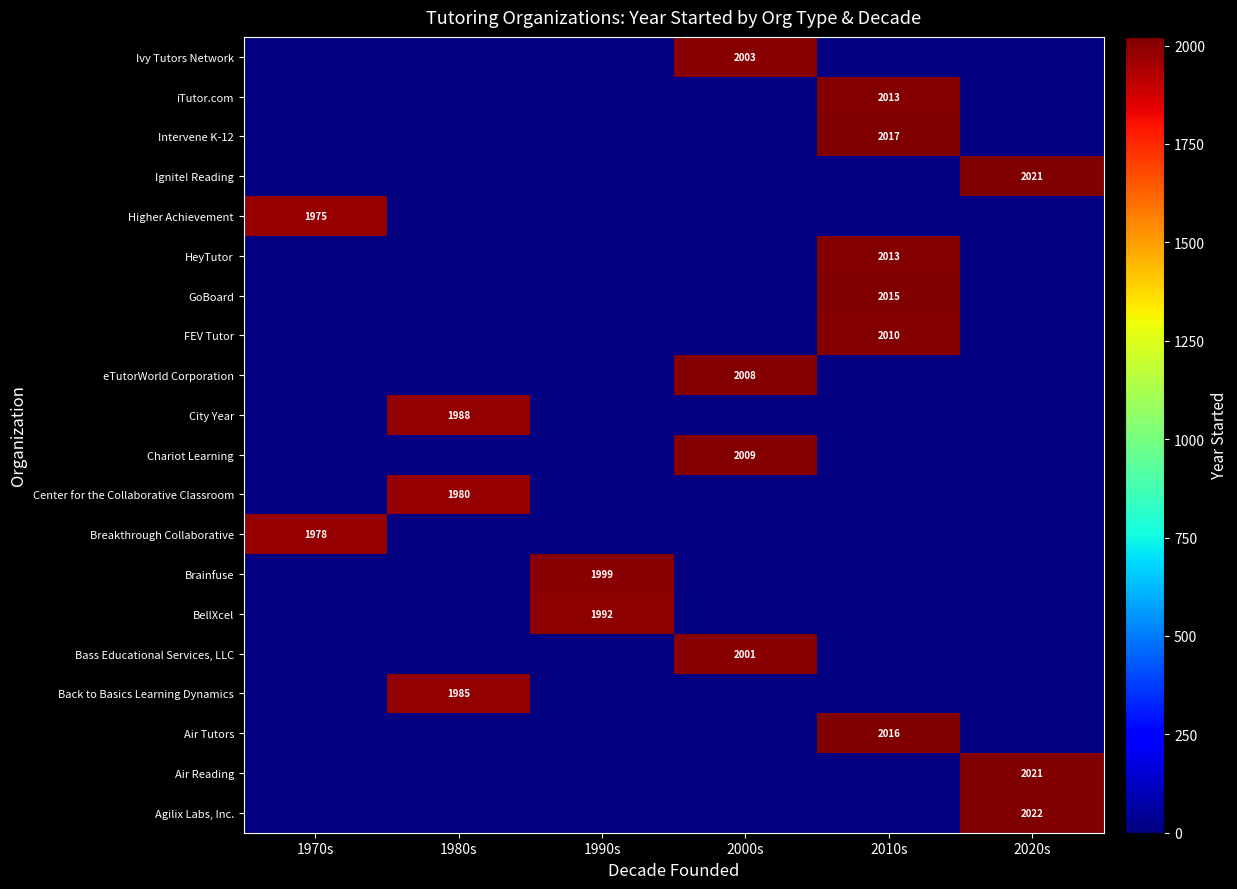

At how many categories does at least one series exceed 573?

6